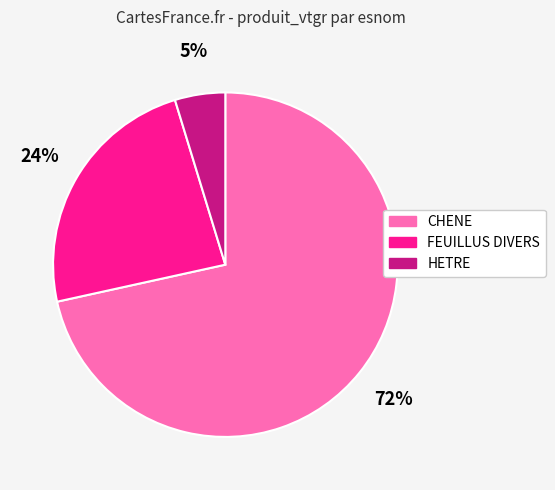

The HETRE slice represents 5% of the pie. True or false?

True